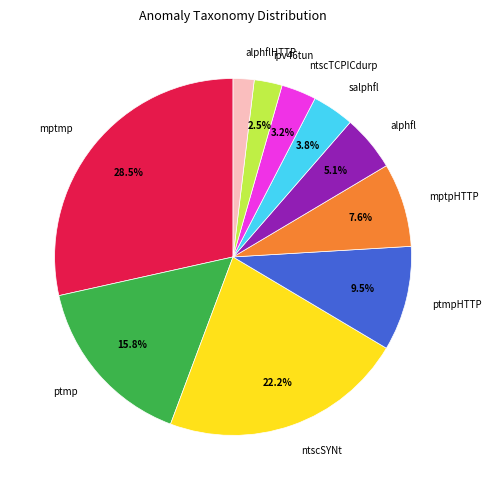

Does ptmpHTTP represent more than half of the total?

No